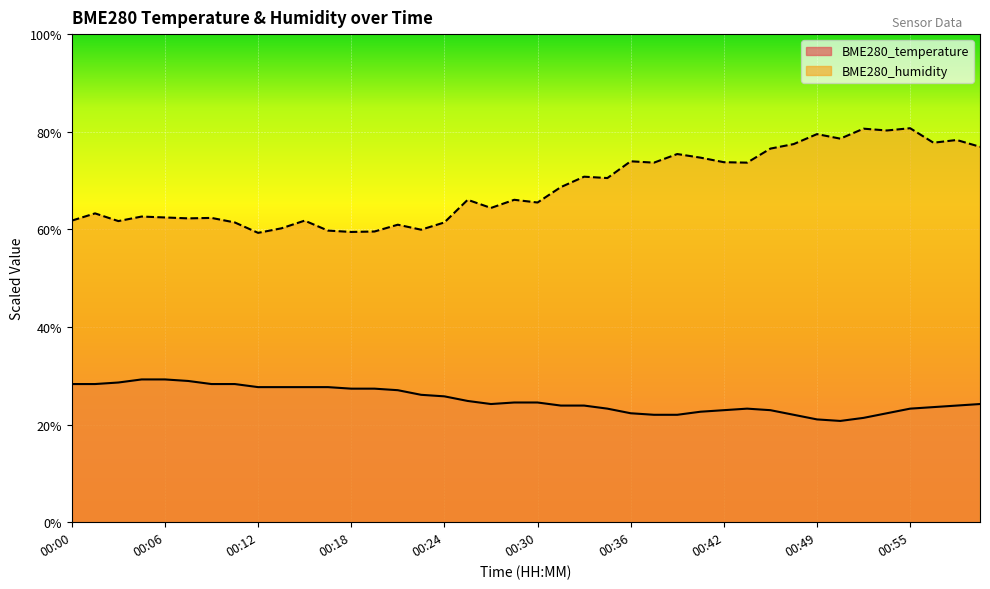

How many lines are shown in the chart?

2